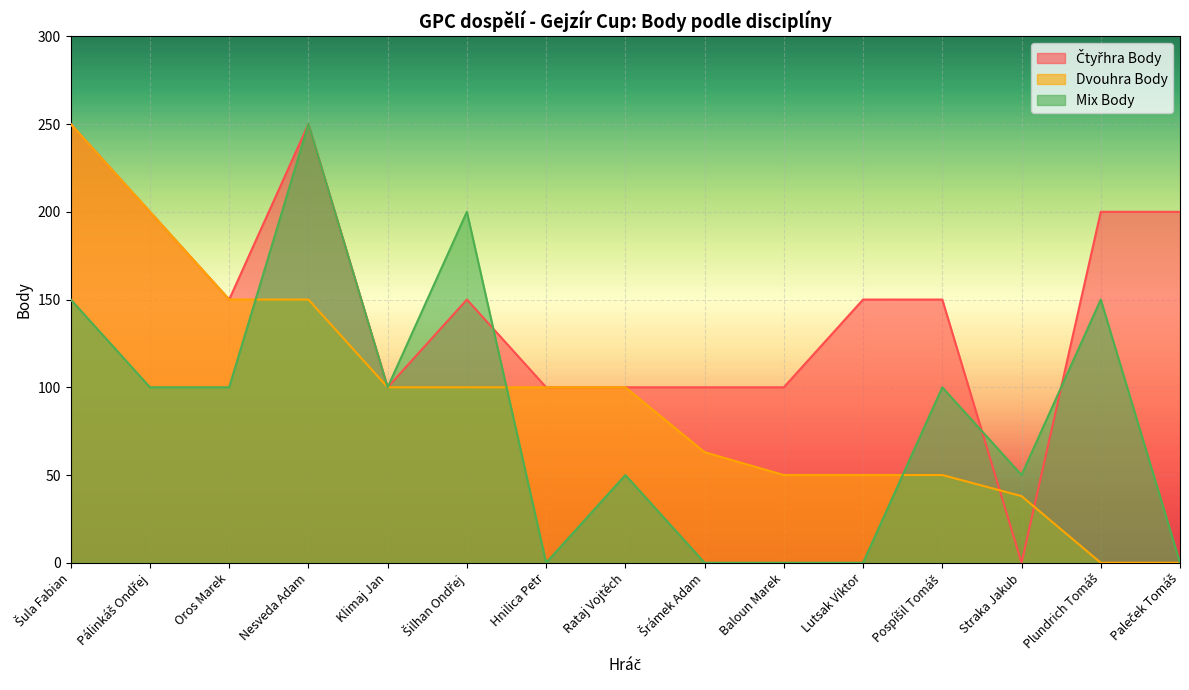

Reading left to right, list all the values displayed in this chart.

Čtyřhra Body: Šula Fabian=250	Pálinkáš Ondřej=200	Oros Marek=150	Nesveda Adam=250	Klimaj Jan=100	Šilhan Ondřej=150	Hnilica Petr=100	Rataj Vojtěch=100	Šrámek Adam=100	Baloun Marek=100	Lutsak Viktor=150	Pospíšil Tomáš=150	Straka Jakub=0	Plundrich Tomáš=200	Paleček Tomáš=200
Dvouhra Body: Šula Fabian=250	Pálinkáš Ondřej=200	Oros Marek=150	Nesveda Adam=150	Klimaj Jan=100	Šilhan Ondřej=100	Hnilica Petr=100	Rataj Vojtěch=100	Šrámek Adam=63	Baloun Marek=50	Lutsak Viktor=50	Pospíšil Tomáš=50	Straka Jakub=38	Plundrich Tomáš=0	Paleček Tomáš=0
Mix Body: Šula Fabian=150	Pálinkáš Ondřej=100	Oros Marek=100	Nesveda Adam=250	Klimaj Jan=100	Šilhan Ondřej=200	Hnilica Petr=0	Rataj Vojtěch=50	Šrámek Adam=0	Baloun Marek=0	Lutsak Viktor=0	Pospíšil Tomáš=100	Straka Jakub=50	Plundrich Tomáš=150	Paleček Tomáš=0